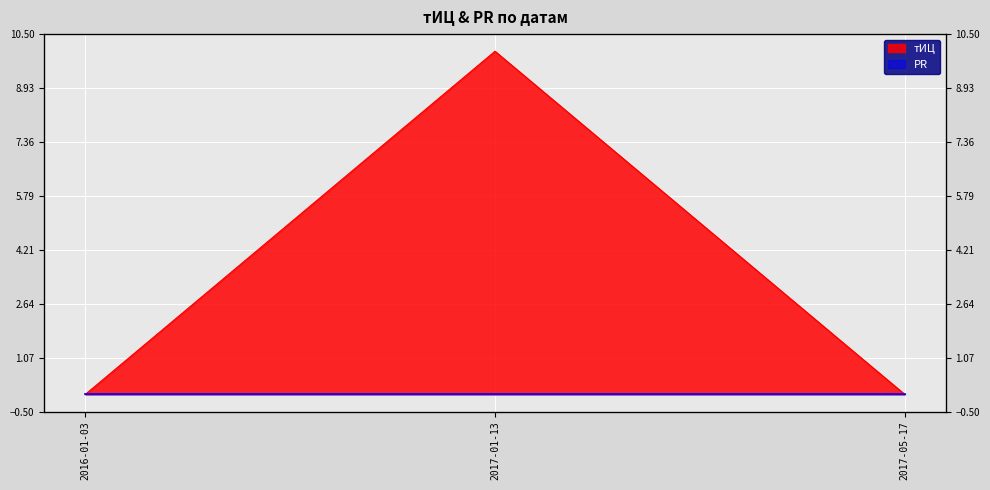

Which has a higher value, 2017-01-13 or 2017-05-17?

2017-01-13